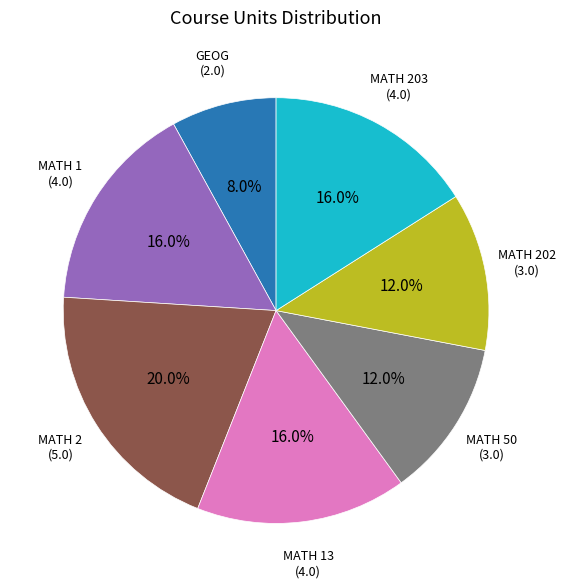

Is there any slice that represents more than half of the pie?

No